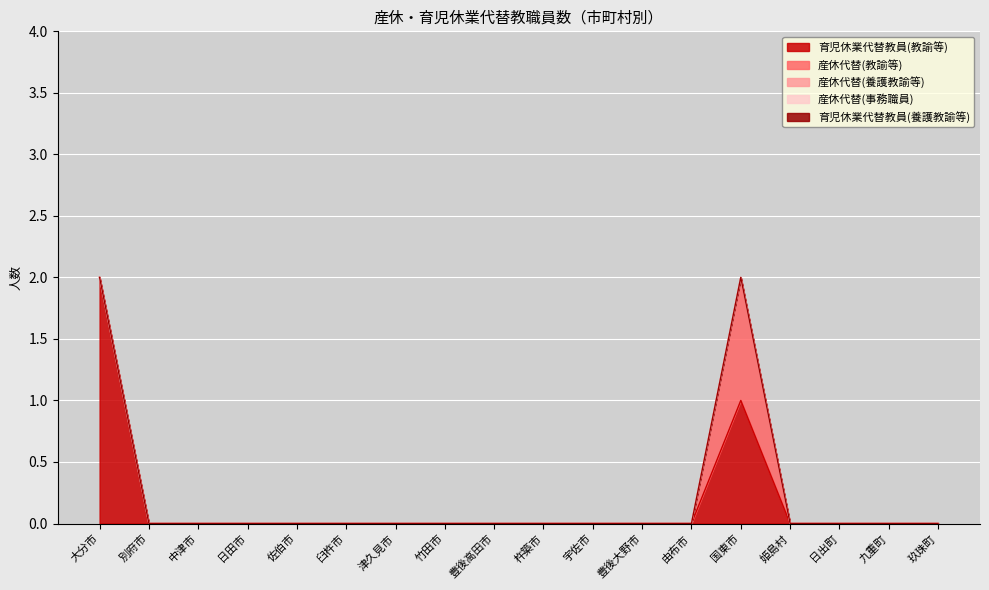

What is the label of the 2nd point from the right?

九重町